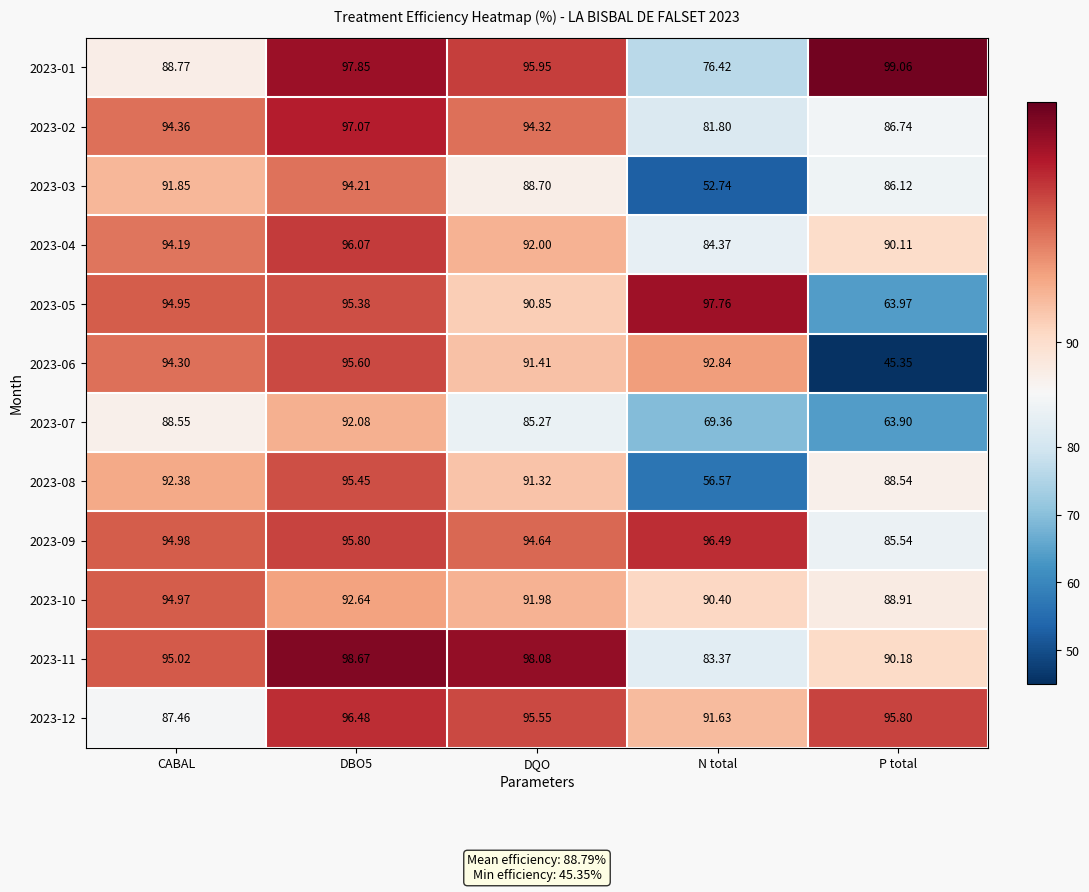

Which category has the highest value across all series?

P total